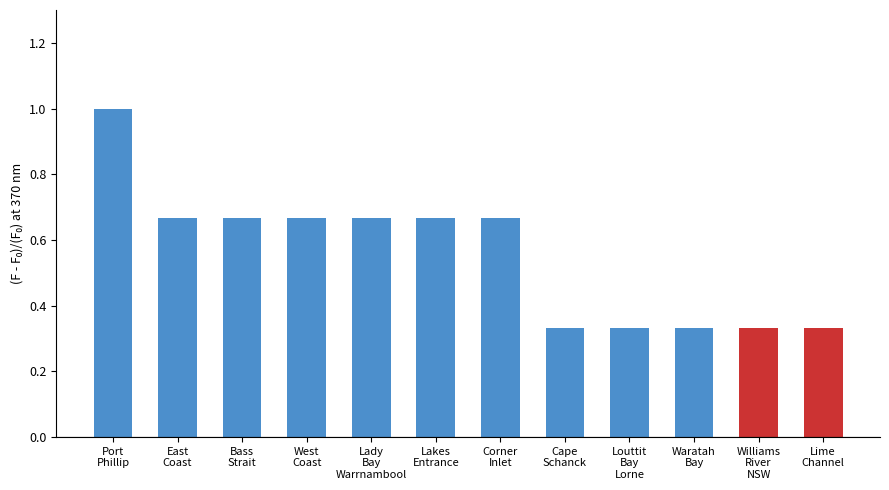

What is the greatest value displayed?

1.0